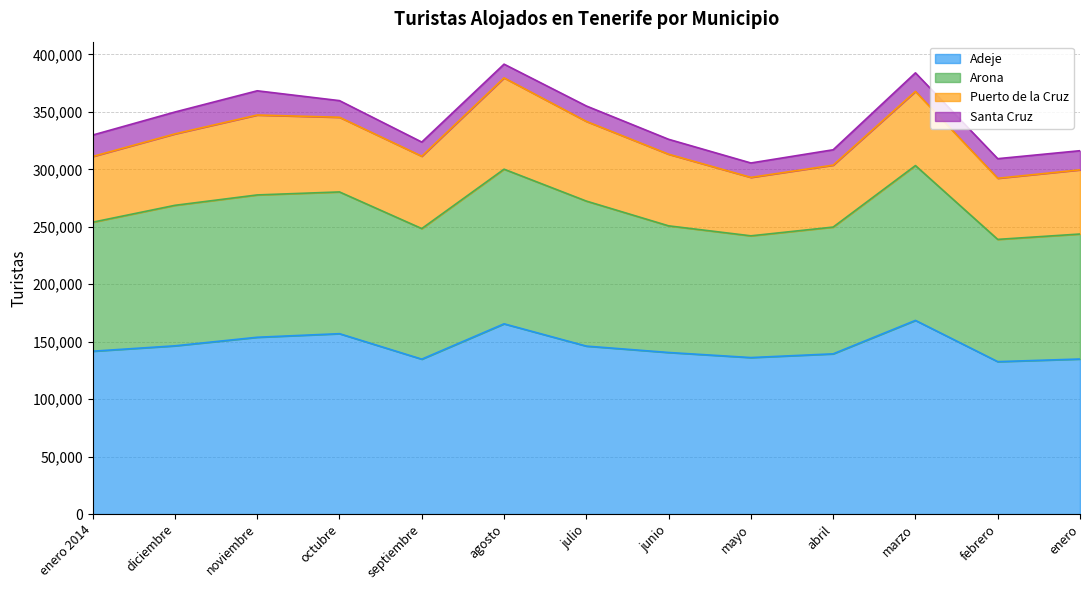

What is the greatest value displayed?

379559